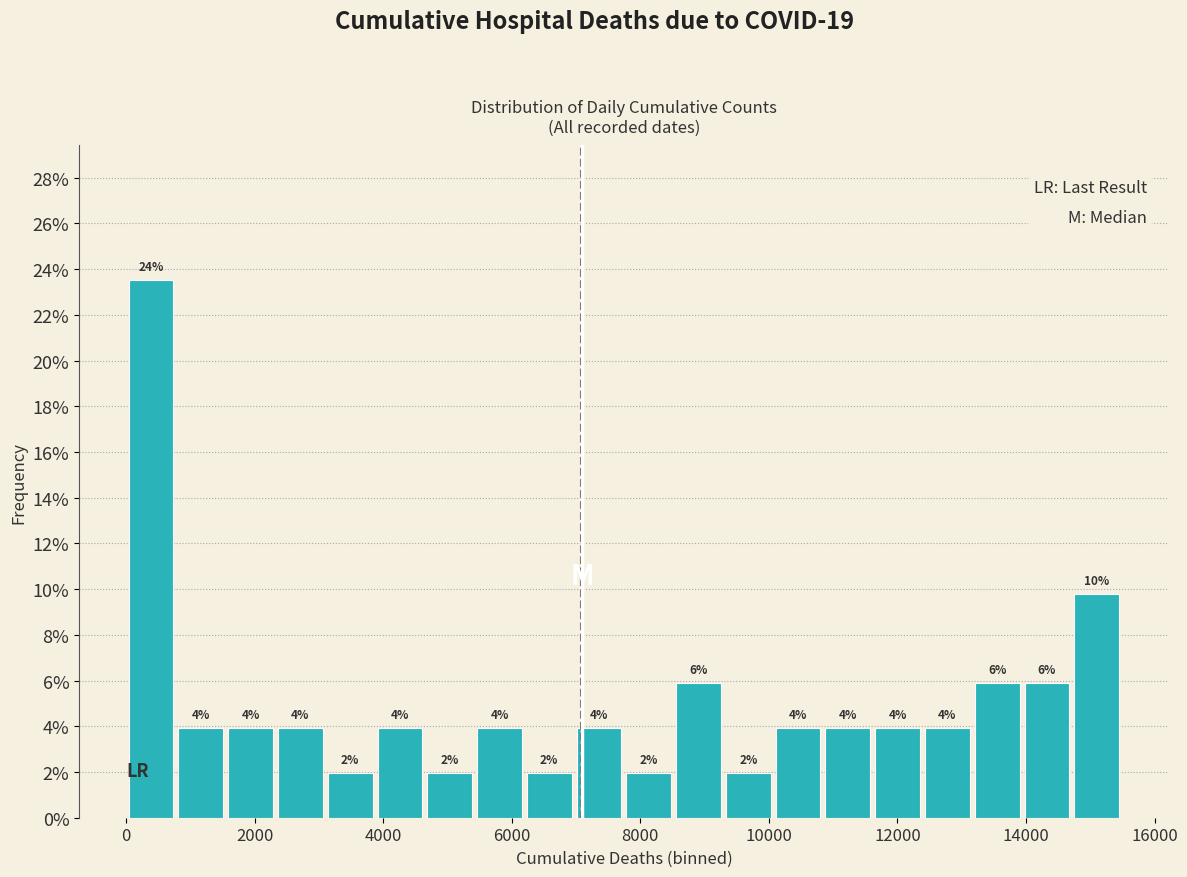

Read against the x-axis, roughly where is the centre of the tallest bar?

400